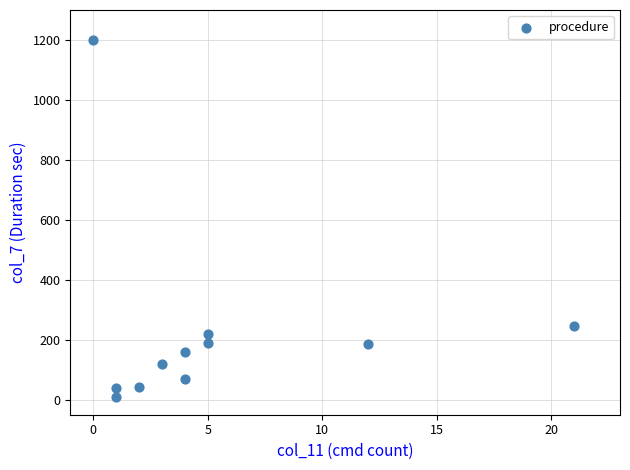

What is the range of Y values (max minus min)?

1192